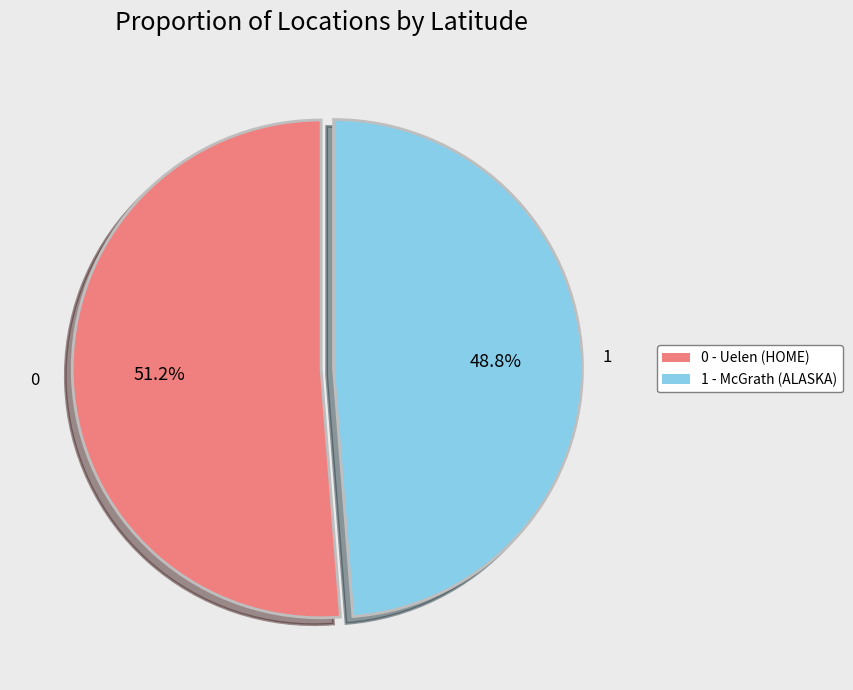

Is there a majority slice in this chart?

Yes